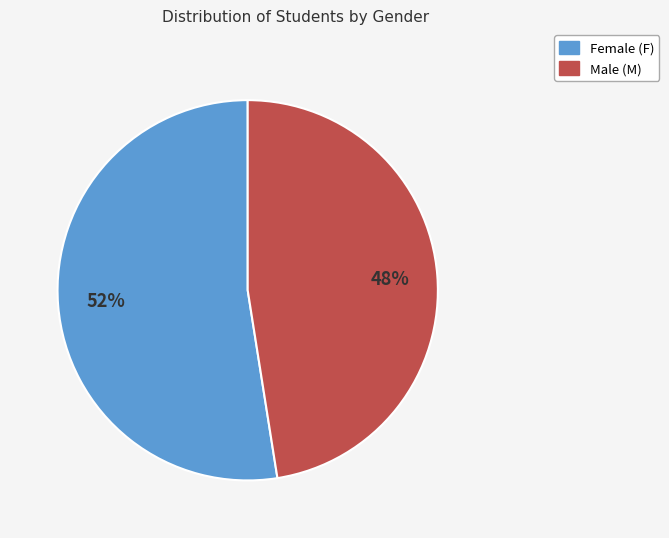

Is there any slice that represents more than half of the pie?

Yes